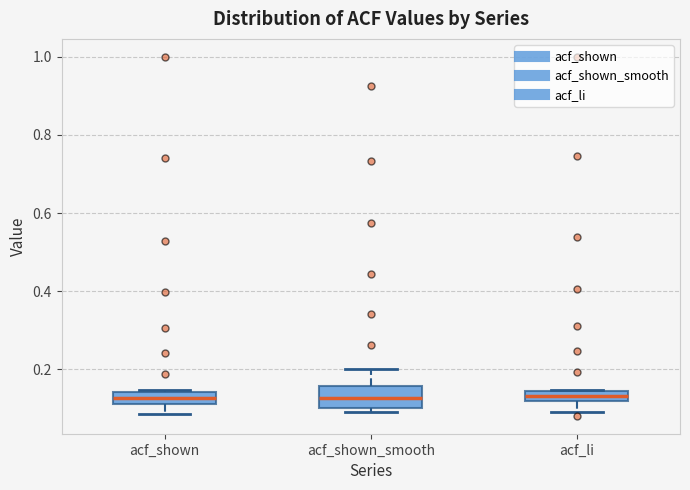

Where does the median line of the box for acf_shown_smooth sit on the y-axis? The values are not printed on the chart, so give them approximately, as read against the axis.

0.12